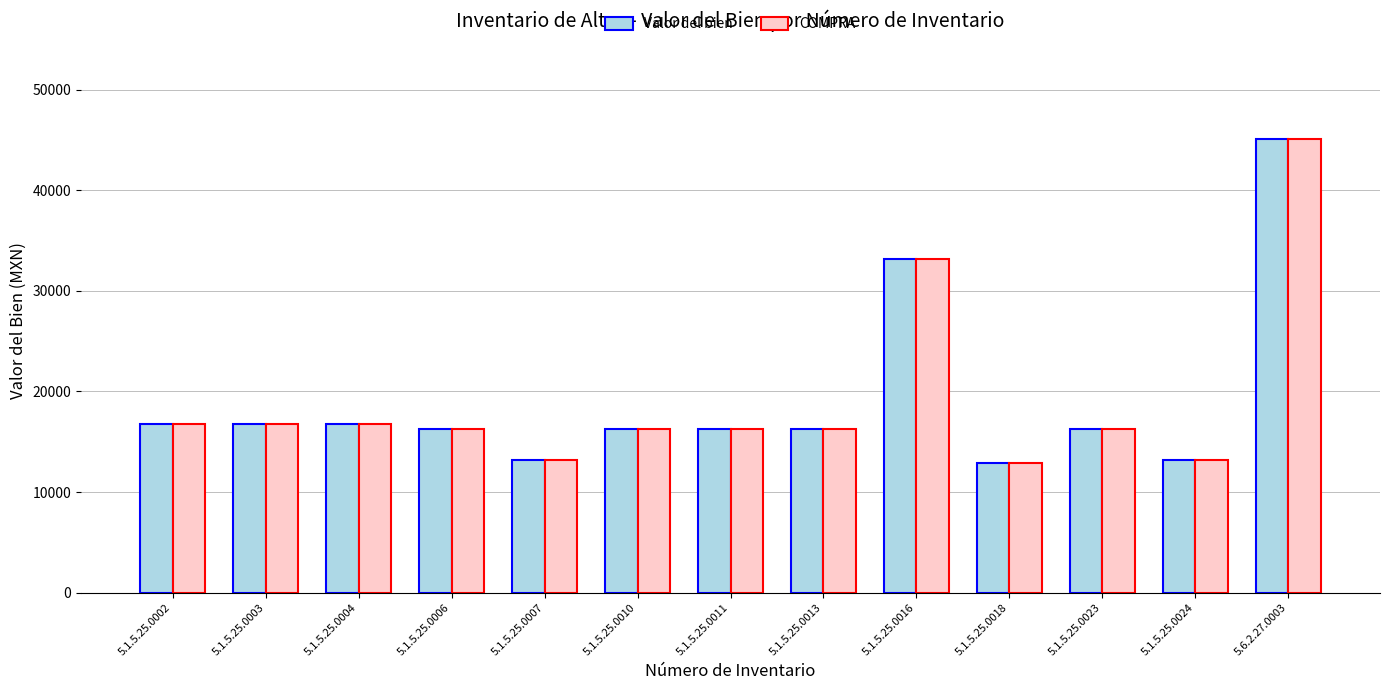

What is the maximum value for Valor del bien?

45108.8